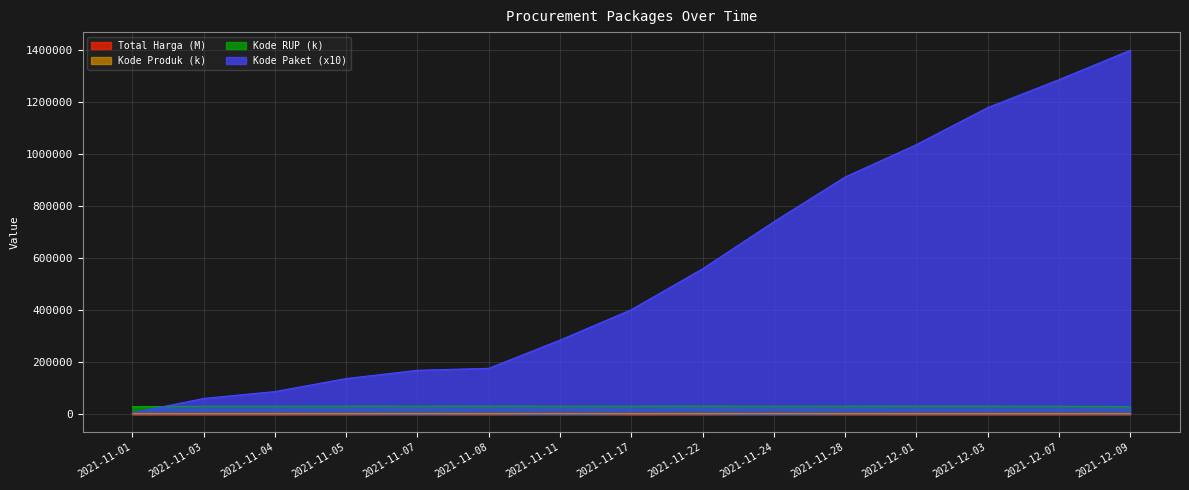

How many data points in Total Harga are above 370?

8